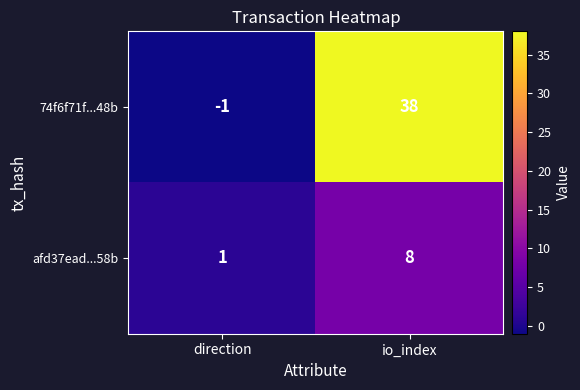

What is the difference between the afd37ead...58b values at direction and io_index?

7